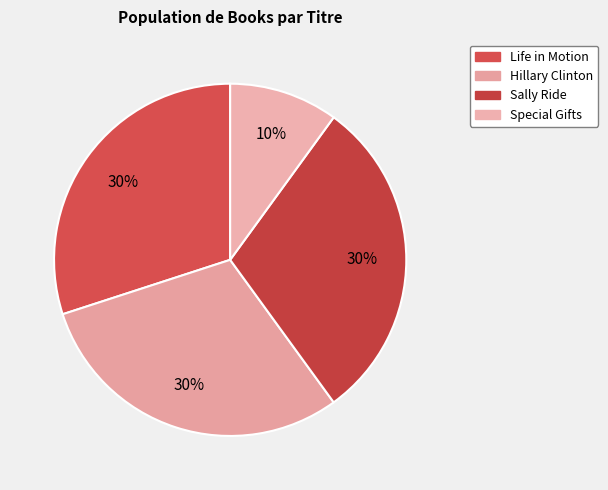

Count the number of slices in the pie.

4